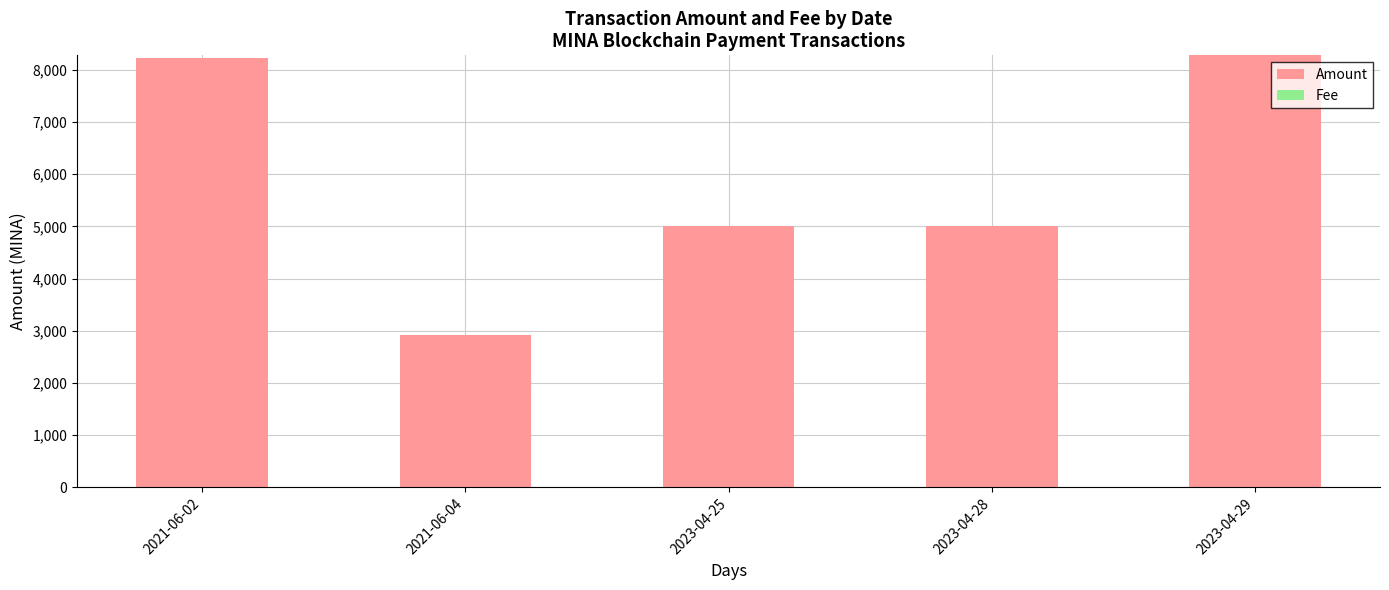

What is the sum of all Amount values?

29412.6